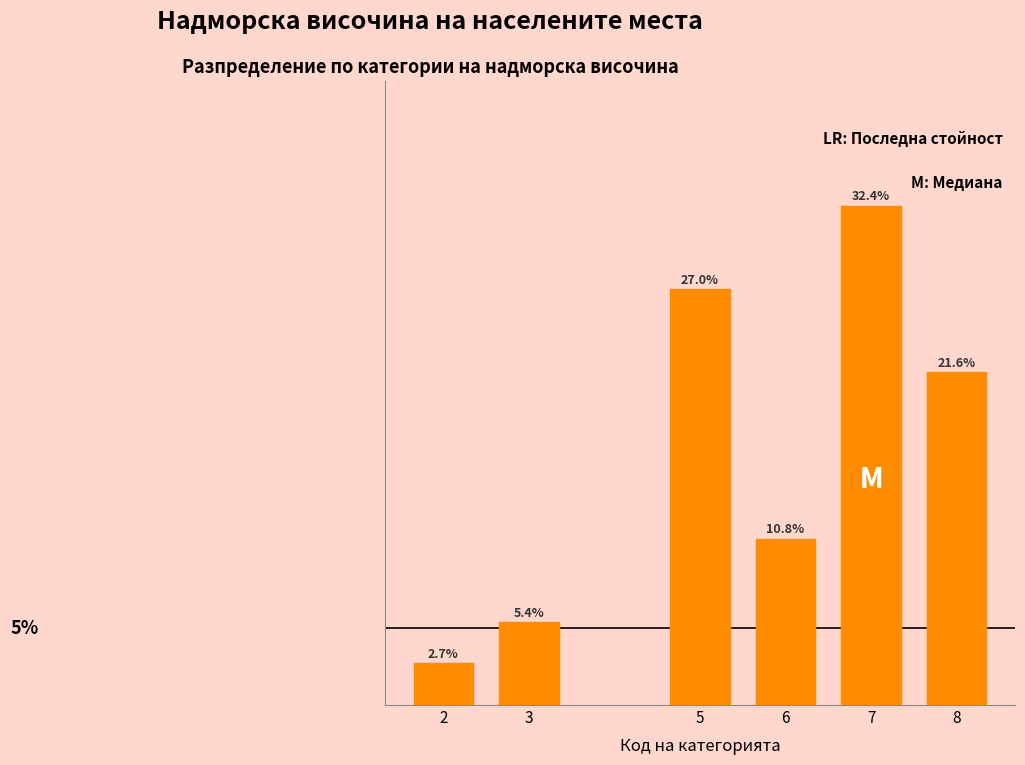

List the labels in order of value, largest first.

7, 5, 8, 6, 3, 2